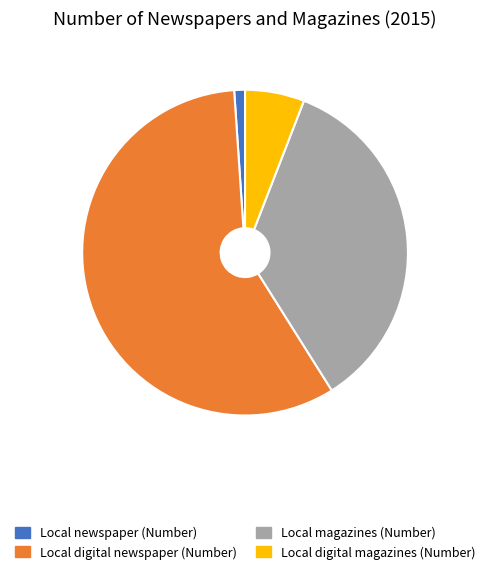

Count the number of slices in the pie.

4